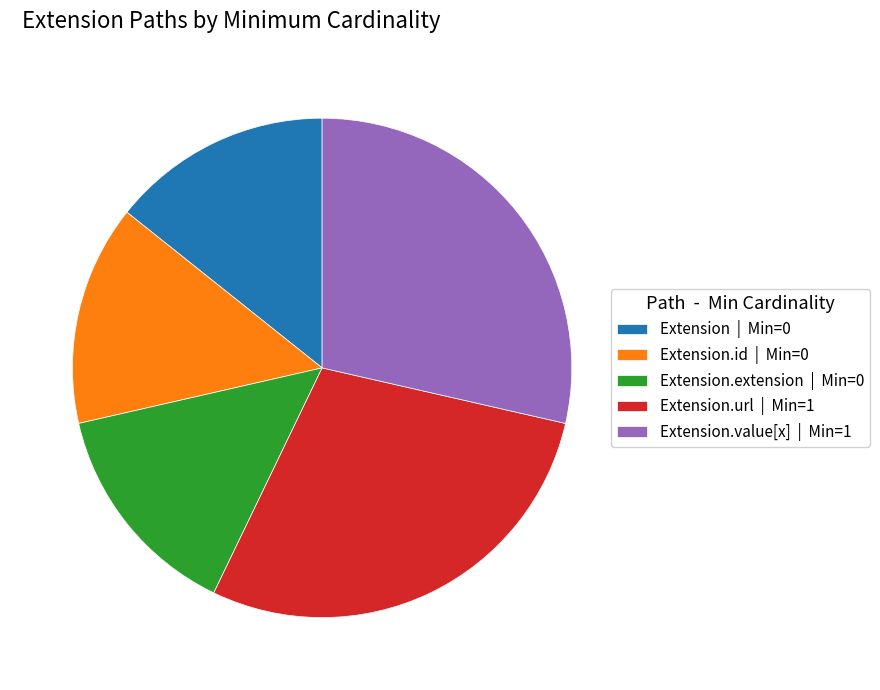

Is there a majority slice in this chart?

No